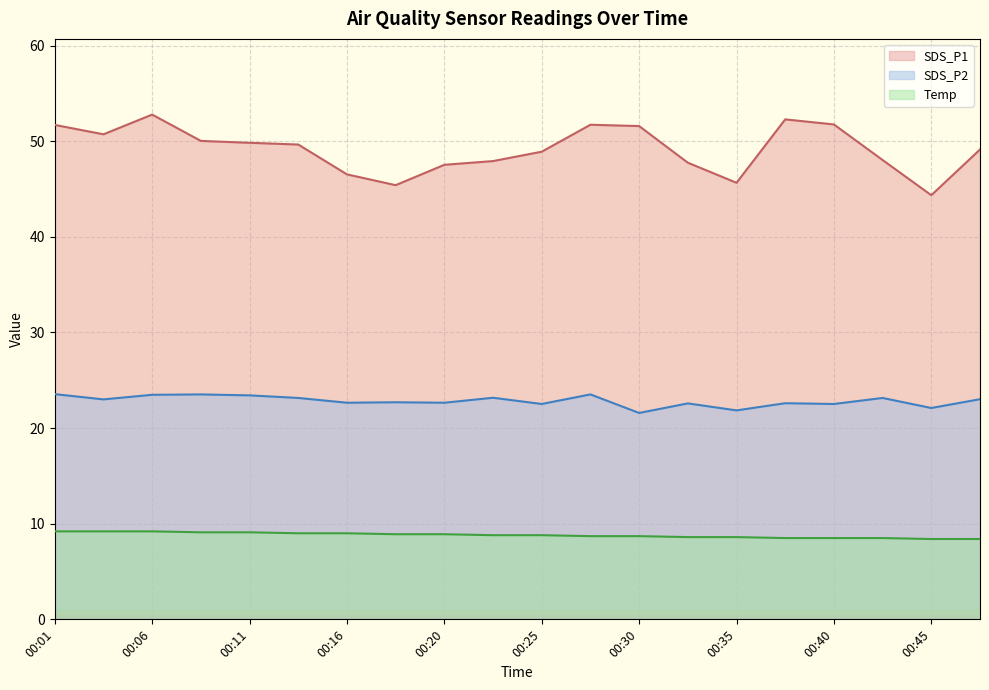

How many data points in SDS_P2 are above 23?

9